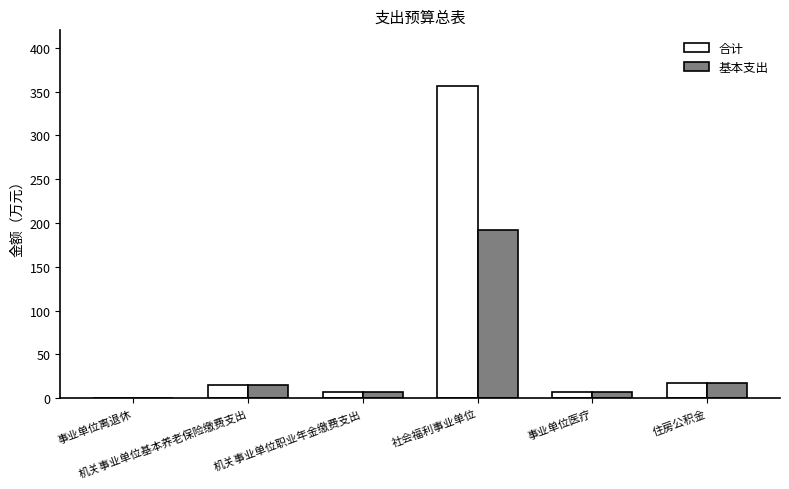

Does the chart contain stacked bars?

No